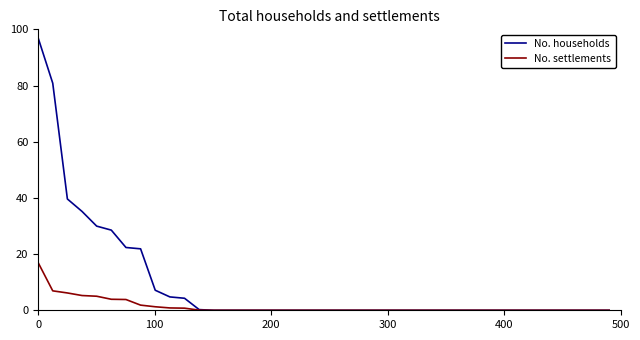

Which series has the largest total across all categories?

No. households